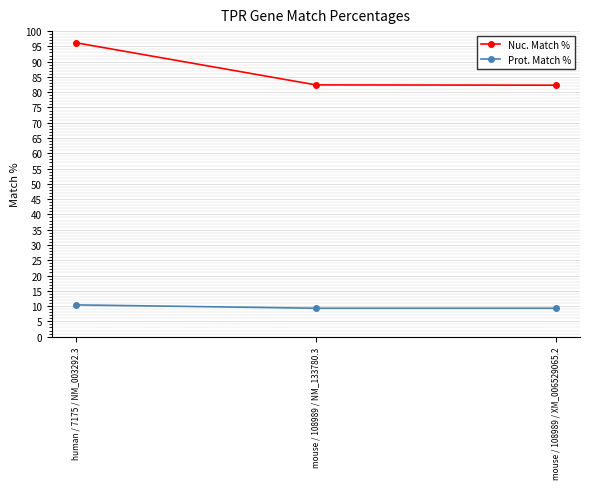

Between human / 7175 / NM_003292.3 and mouse / 108989 / XM_006529065.2, which series saw the biggest shift?

Nuc. Match %